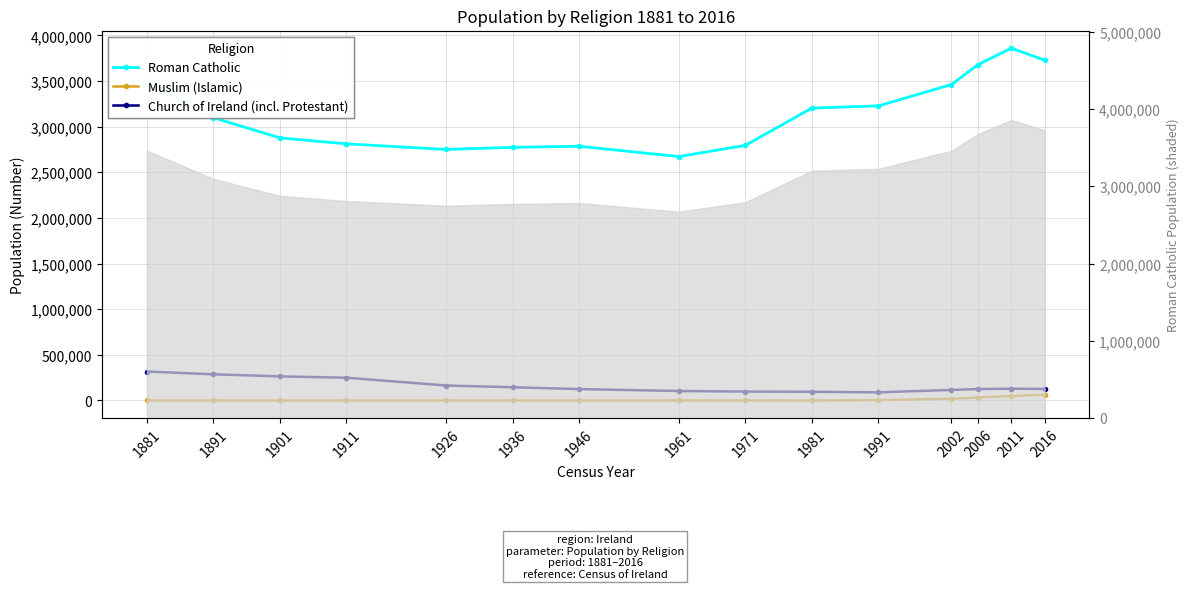

True or false: Muslim (Islamic) has a value of 85098 at 2016.

False